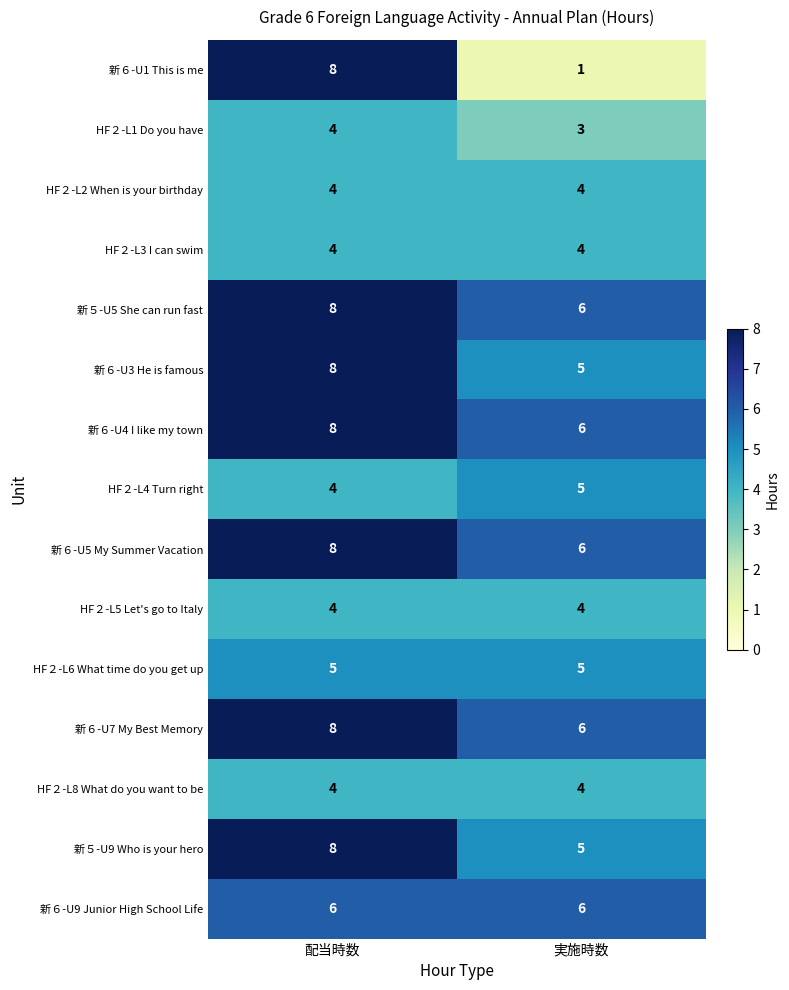

What is the highest value of the HF２-L4 Turn right series?

5